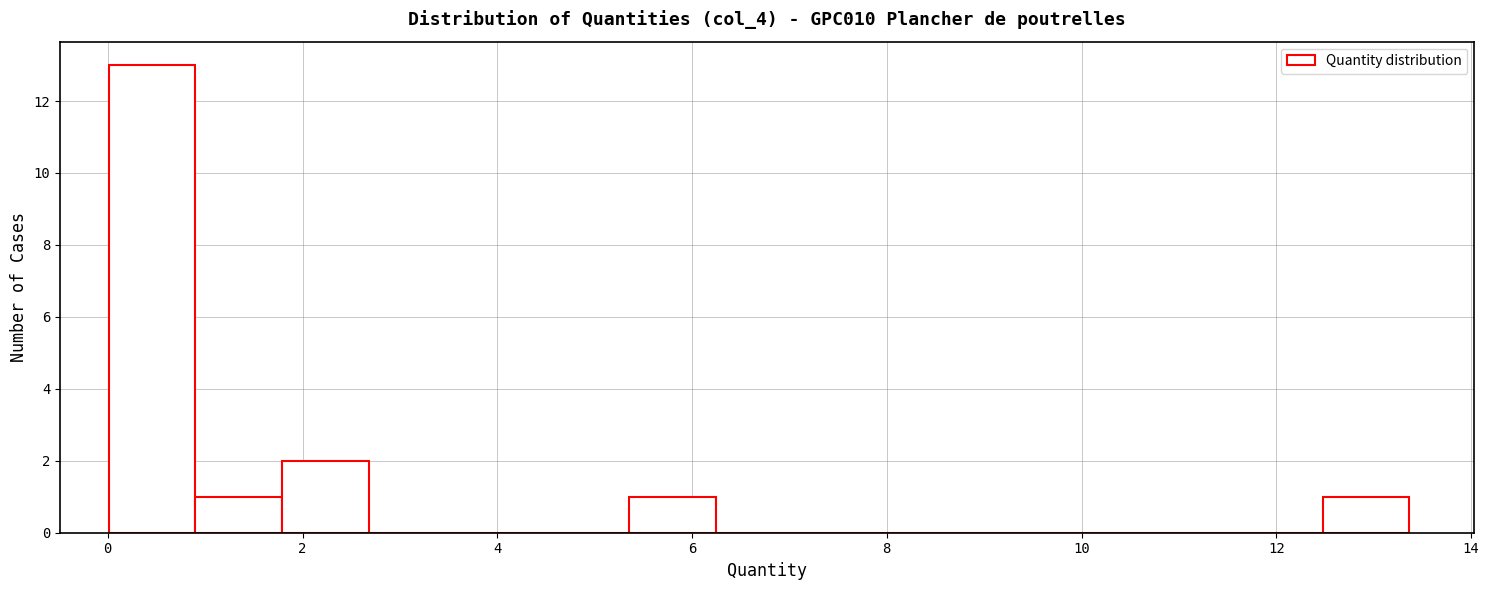

Reading left to right, transcribe this chart: for each bar, give the range it covers on the x-axis and its height. Neither the bar edges nor the heights are printed on the chart, so give them approximately, as read against the axes.

0.0 to 1.0: 13
1.0 to 1.8: 1
1.8 to 2.6: 2
2.6 to 3.6: 0
3.6 to 4.4: 0
4.4 to 5.4: 0
5.4 to 6.2: 1
6.2 to 7.2: 0
7.2 to 8.0: 0
8.0 to 9.0: 0
9.0 to 9.8: 0
9.8 to 10.6: 0
10.6 to 11.6: 0
11.6 to 12.4: 0
12.4 to 13.4: 1